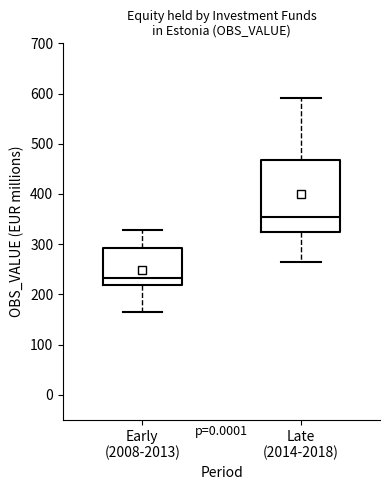

Which box has the highest median line?

Late (2014-2018)